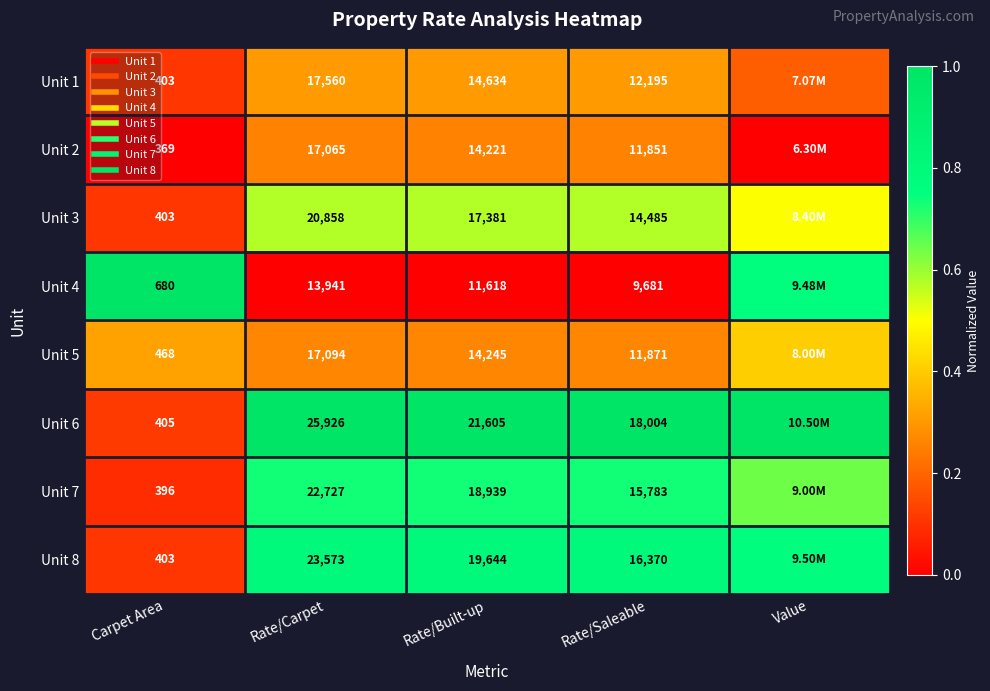

Is the value of Unit 3 at Value greater than the value of Unit 1 at Rate/Saleable?

Yes